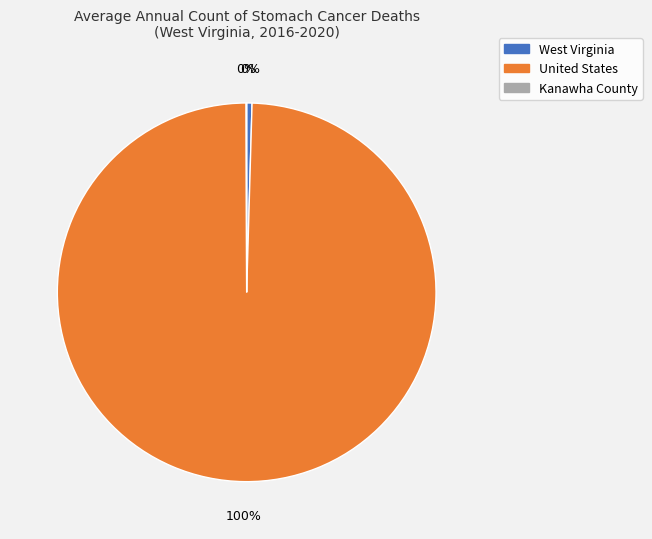

Combined, do United States and West Virginia account for over 50%?

Yes